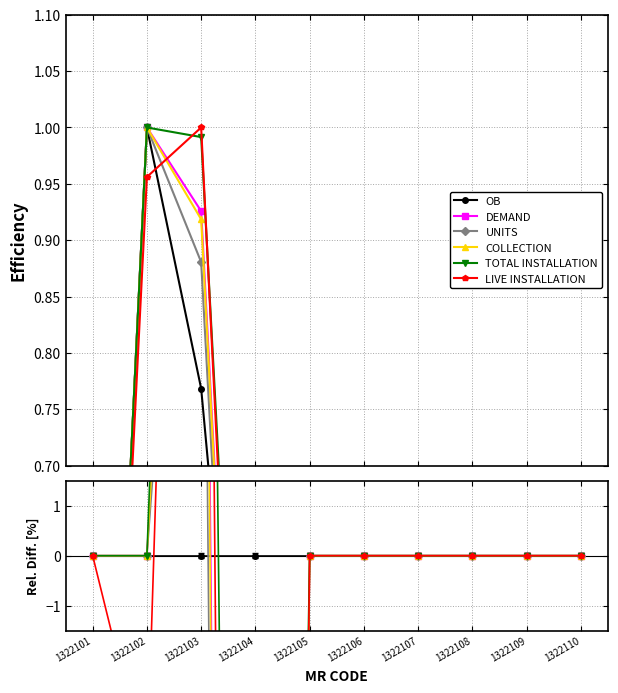

What is the sum of all UNITS values?

1.9